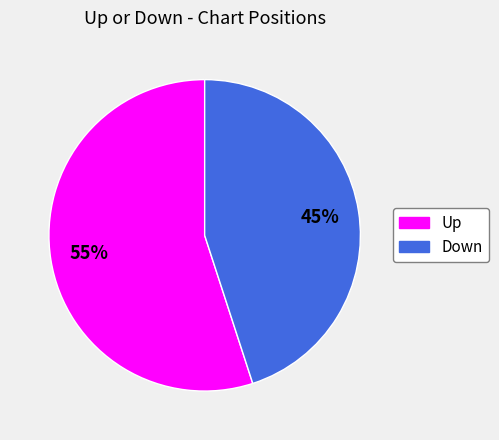

To the nearest percent, what is the average slice percentage?

50%